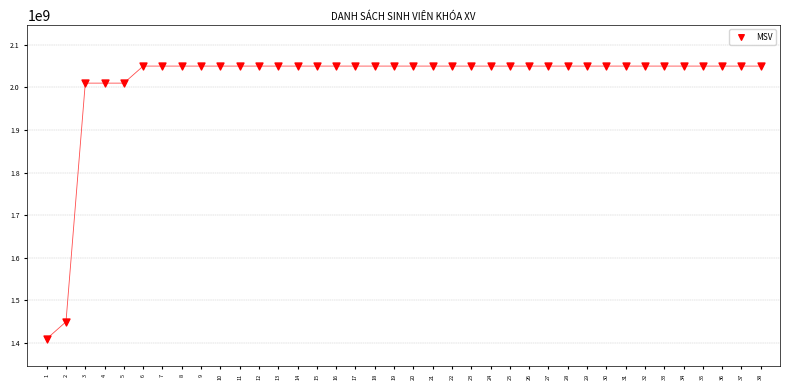

What is the range of Y values (max minus min)?

640000055